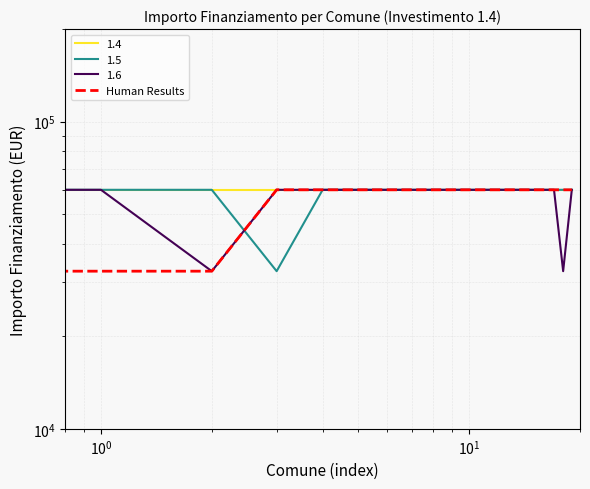

How many lines are shown in the chart?

1